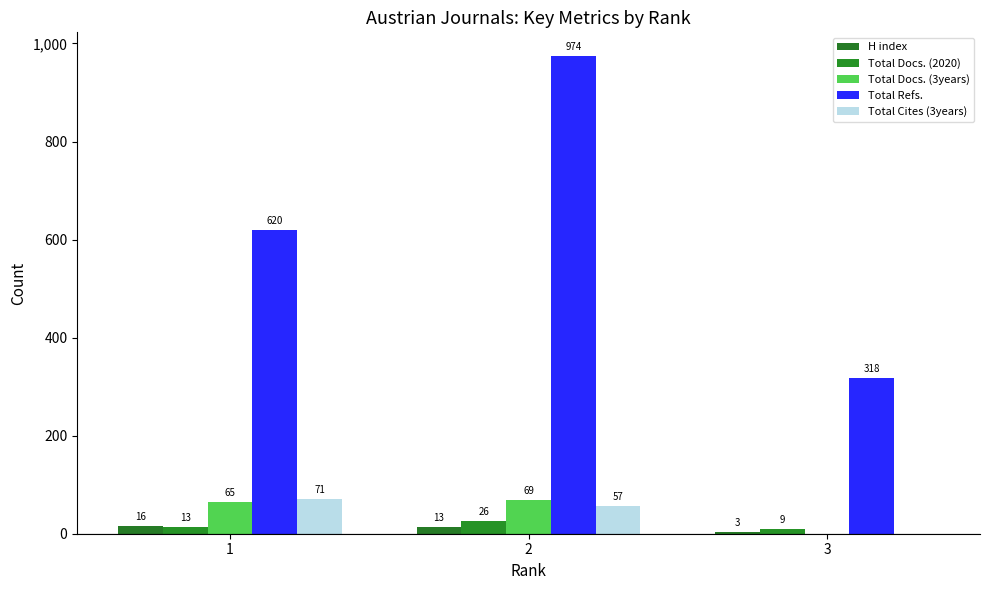

What is the difference between the maximum and minimum values in the Total Cites (3years) series?

71